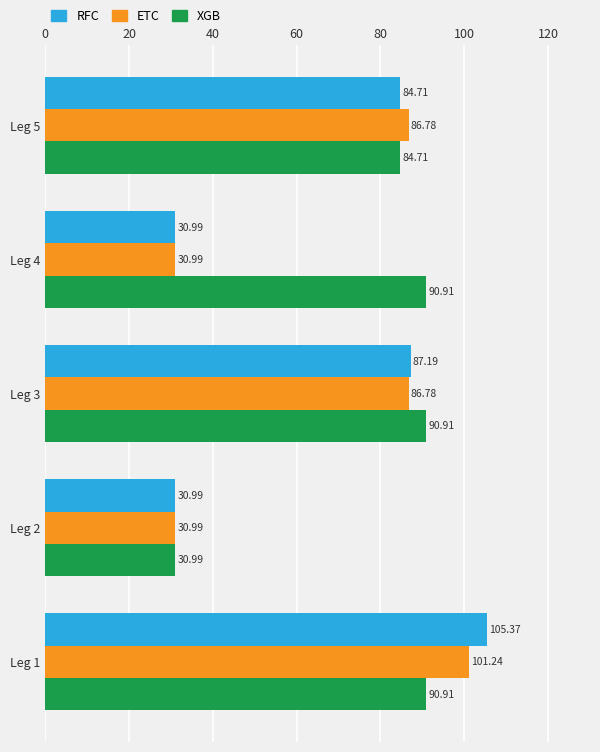

What are all the series names shown in the legend?

RFC, ETC, XGB